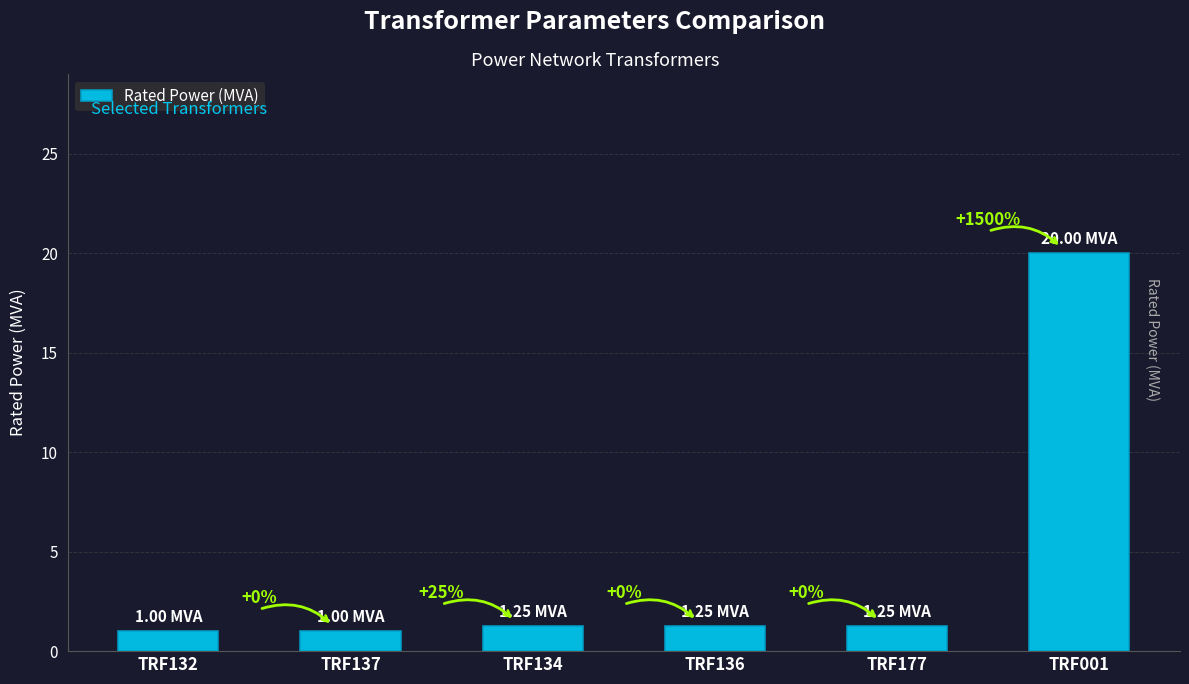

How many distinct data groups are displayed?

1